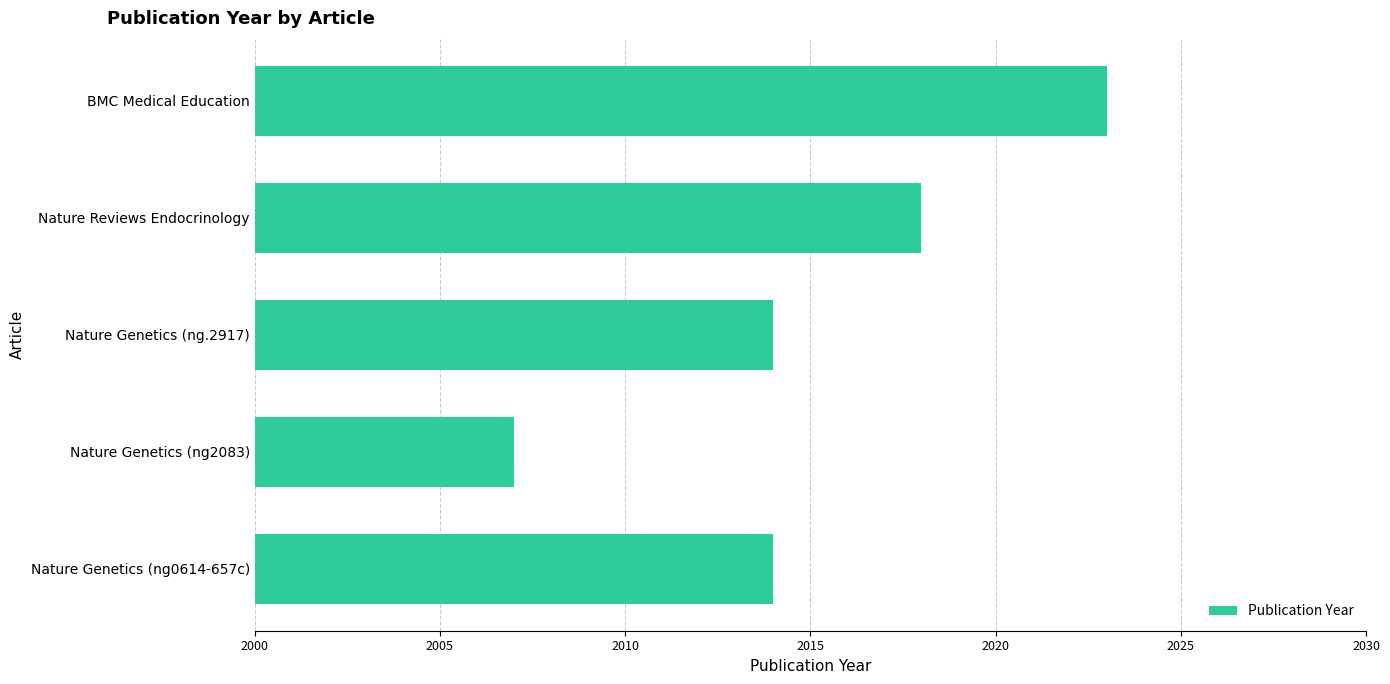

The chart shows a value of 486 at Nature Genetics (ng2083). True or false?

False